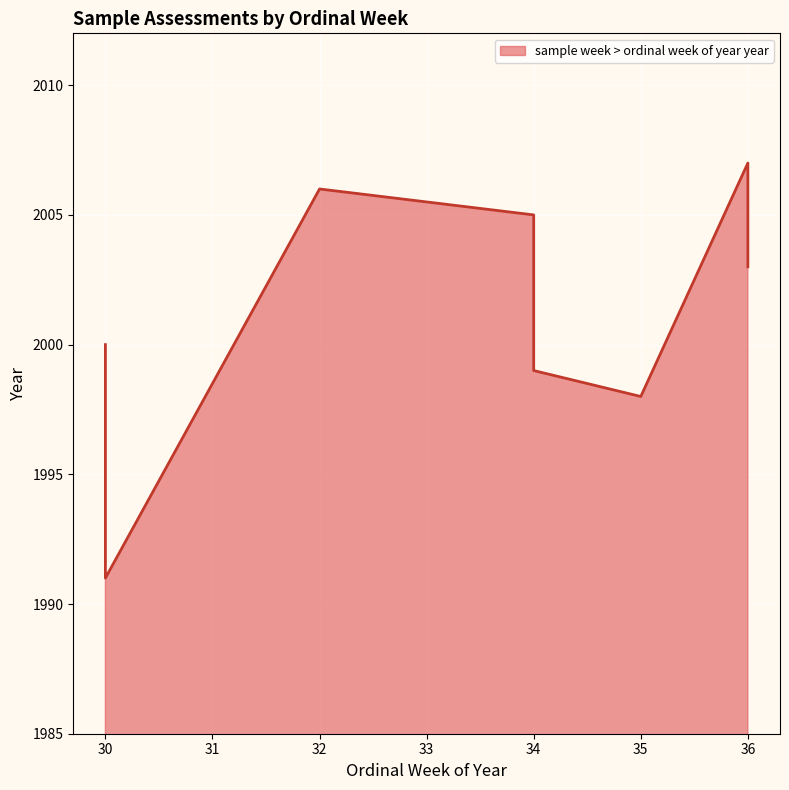

Between 34 and 35, which is larger?

34